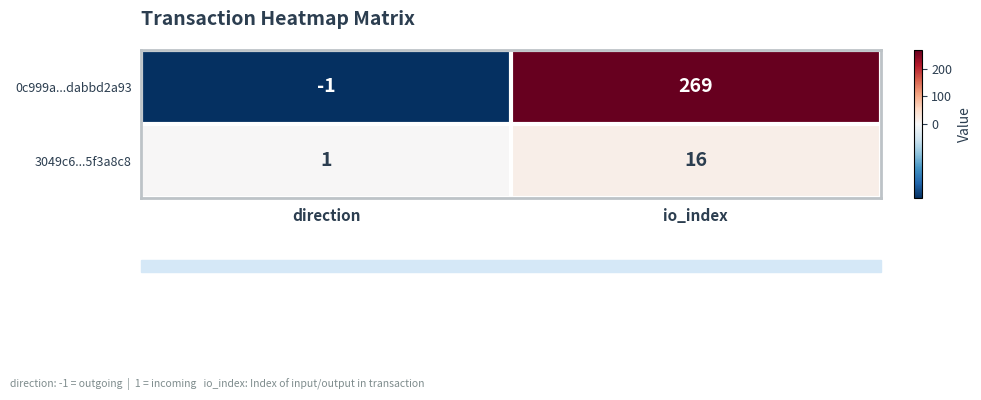

Between direction and io_index, which series saw the biggest shift?

0c999a...dabbd2a93